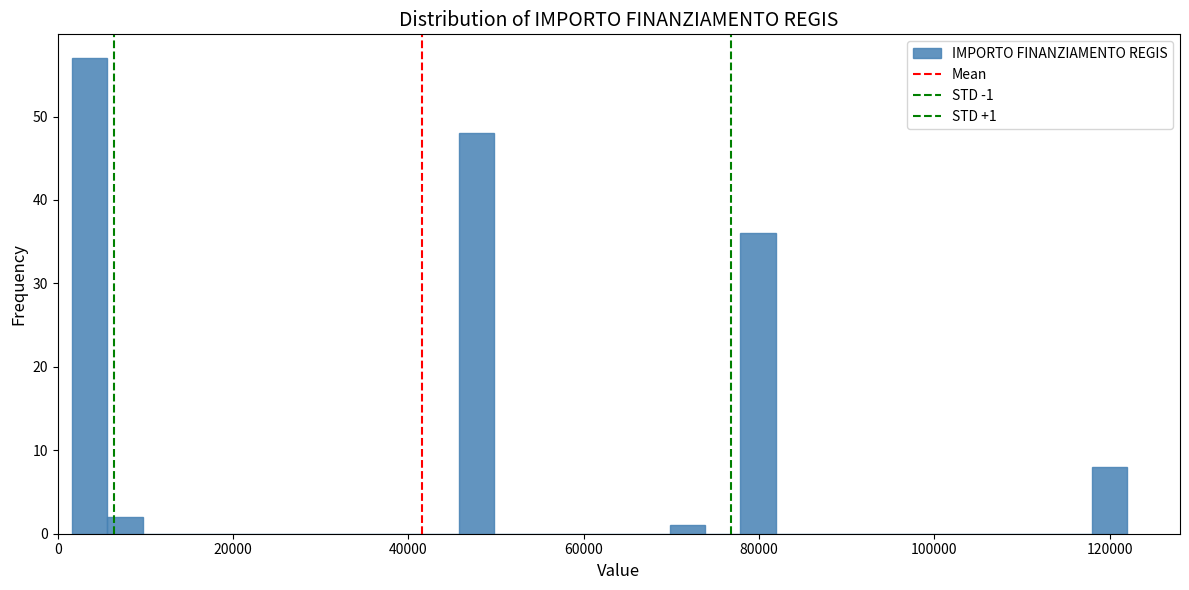

Around what value on the x-axis is the tallest bar? Give the approximate position of its centre, as read against the axis.

4000